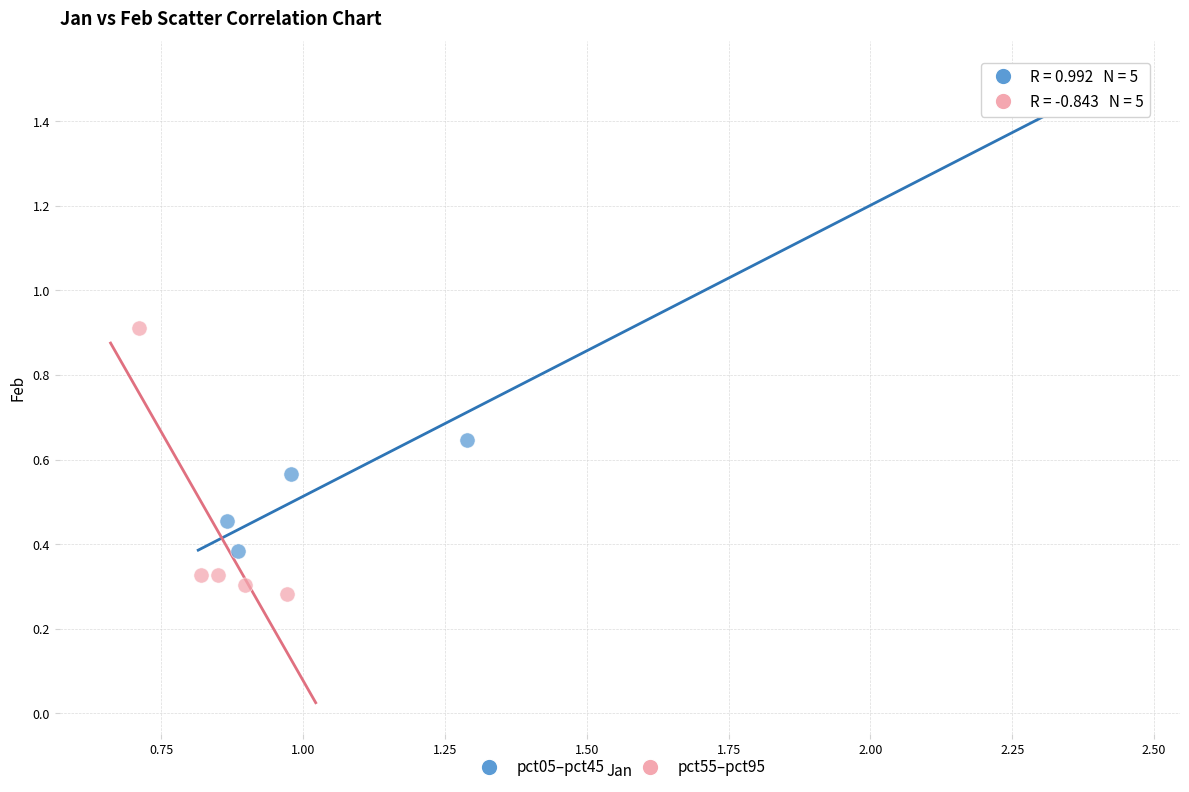

Which series reaches the maximum Y coordinate?

pct05–pct45